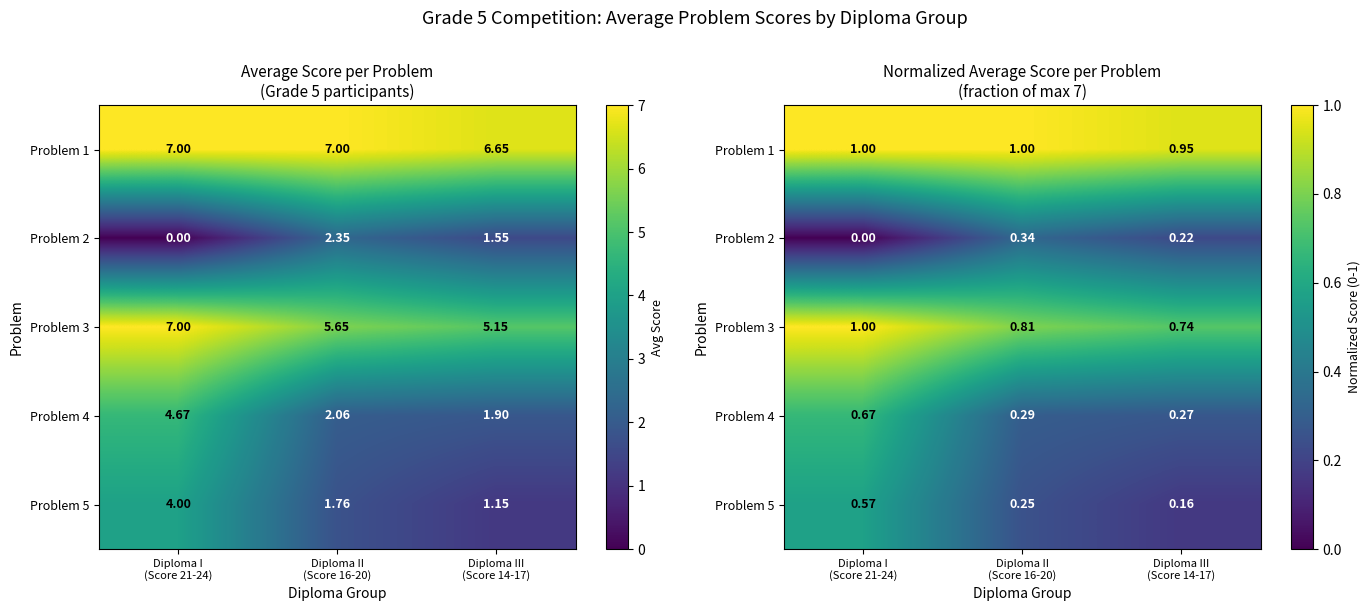

What is the sum of all Problem 2 values?

0.6